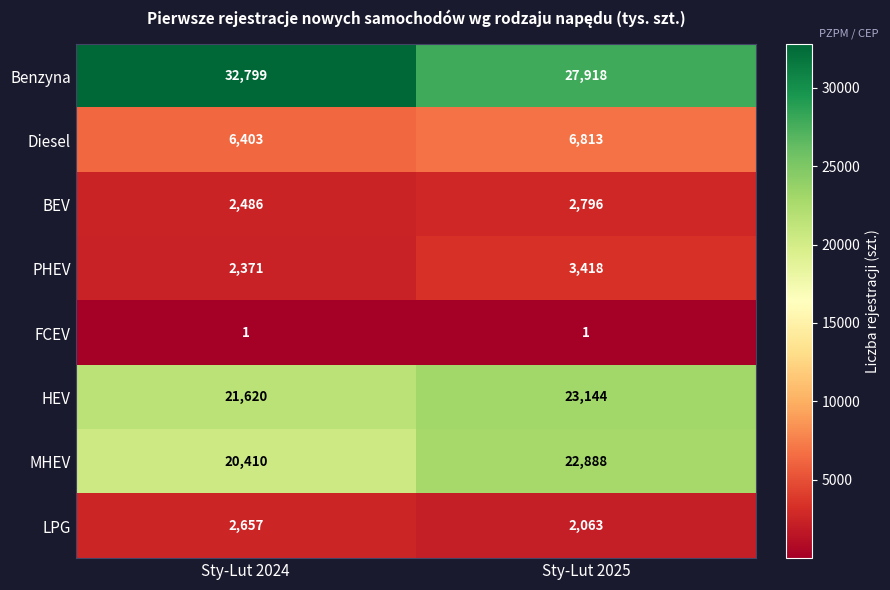

How many distinct data groups are displayed?

8